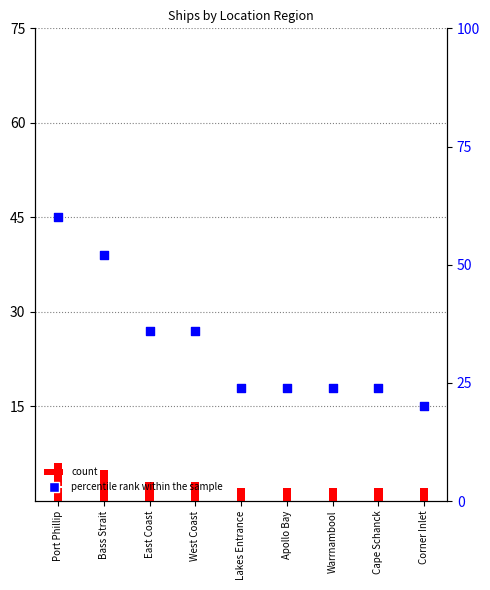

What is the ratio of the value at Cape Schanck to the value at West Coast?

0.7